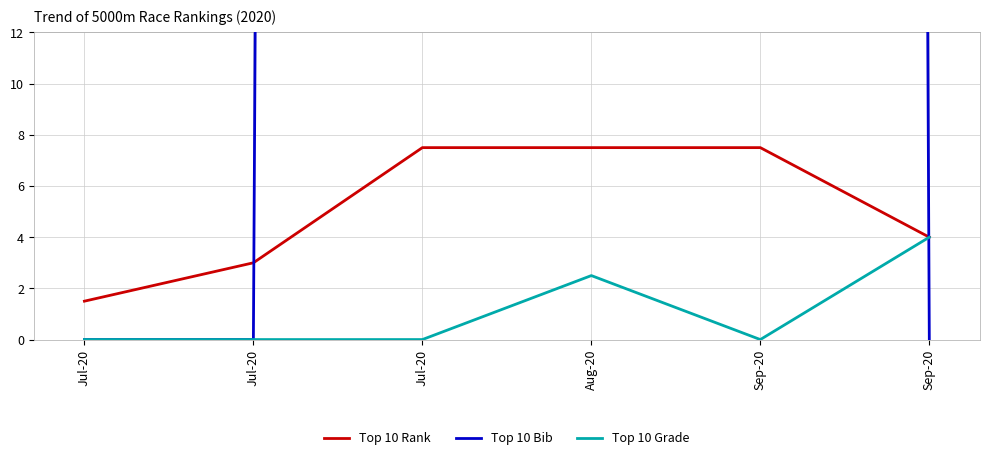

Which series has the widest spread of values?

Top 10 Bib